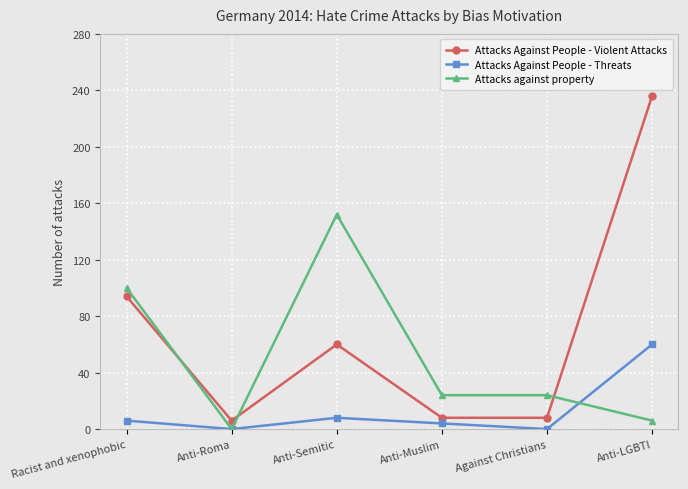

At how many categories does at least one series exceed 213?

1